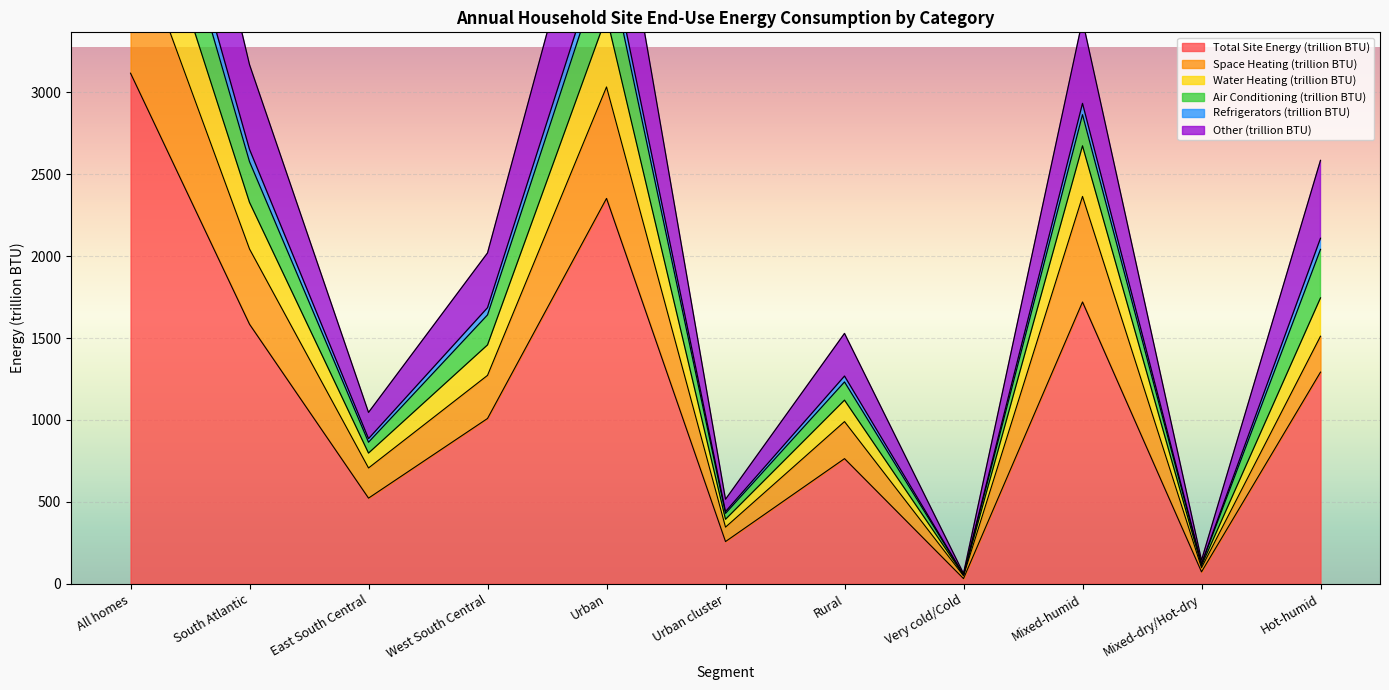

In Total Site Energy (trillion BTU), how many points are lower than both neighbors (excluding endpoints)?

4